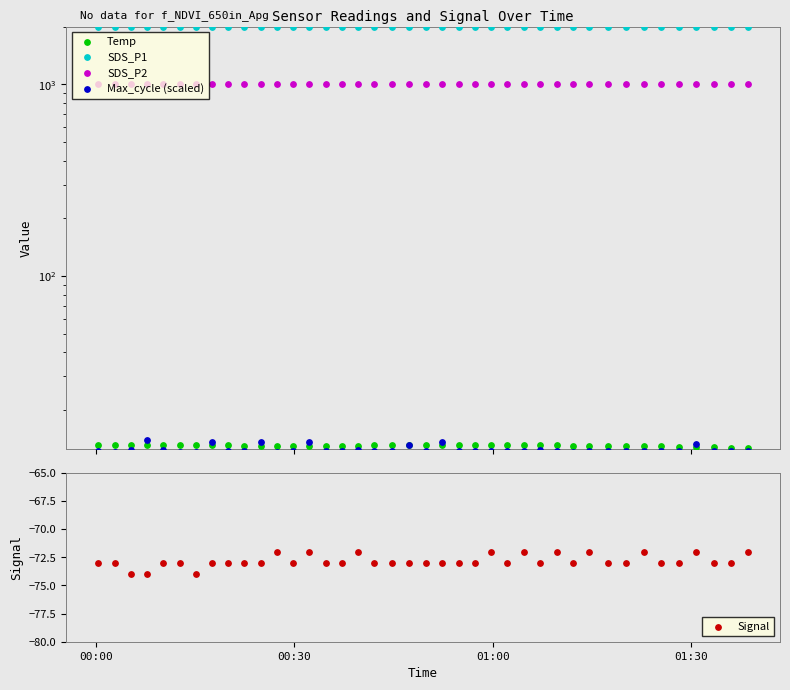

Which series contains the highest Y value?

SDS_P1